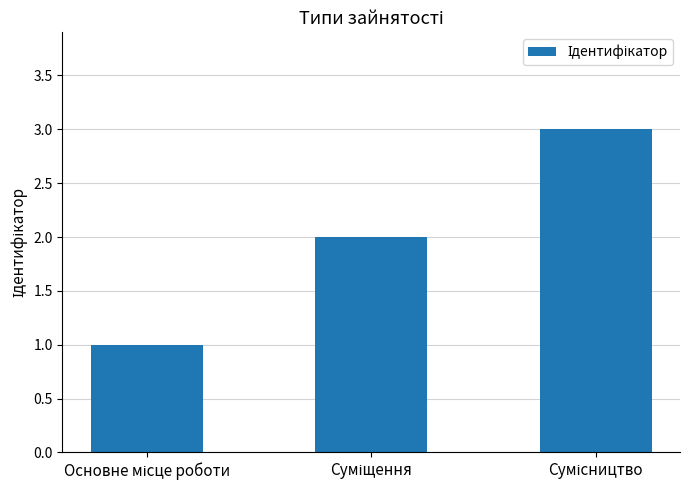

What is the sum of all values?

6